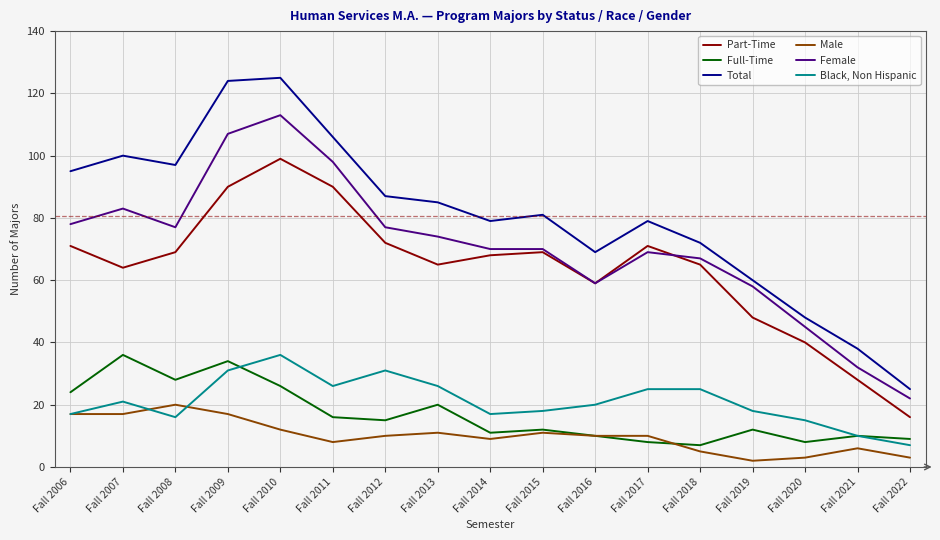

Rank the series at Fall 2013 from highest to lowest value.

Total, Female, Part-Time, Black, Non Hispanic, Full-Time, Male